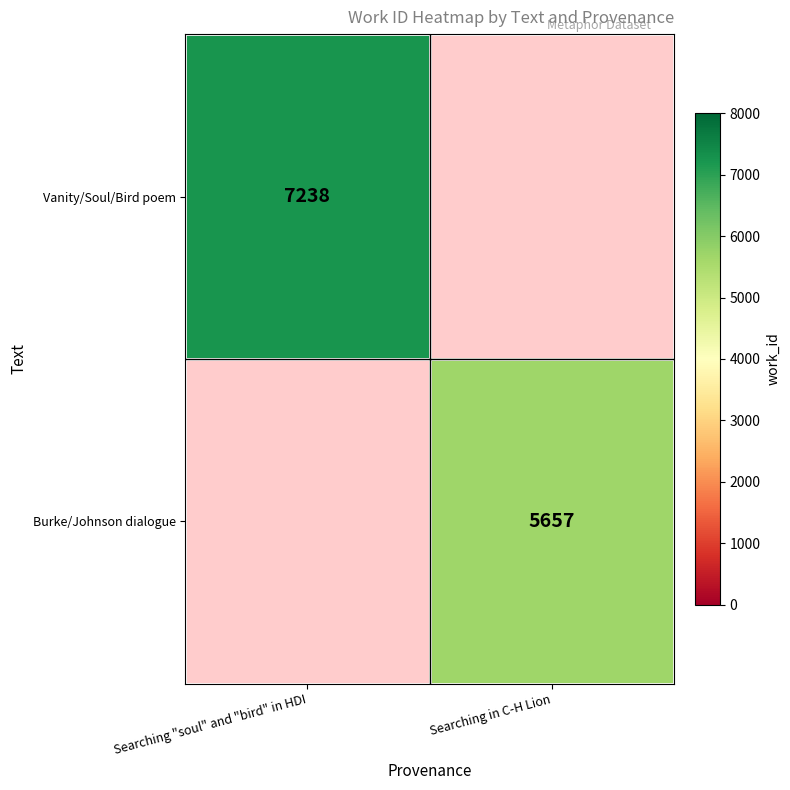

True or false: Vanity/Soul/Bird poem has a value of 7238 at Searching "soul" and "bird" in HDI.

True